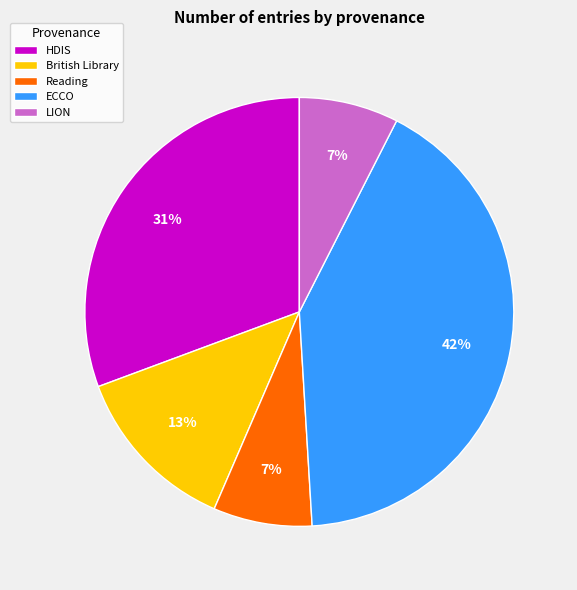

Does any single category account for the majority?

No